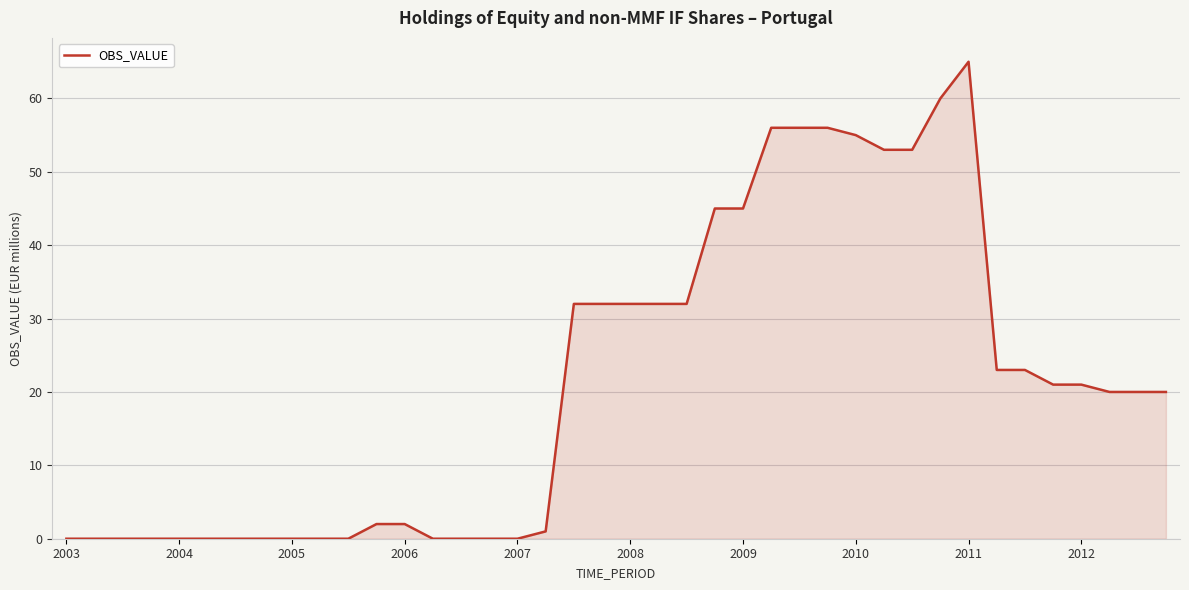

What is the maximum value shown in the chart?

65